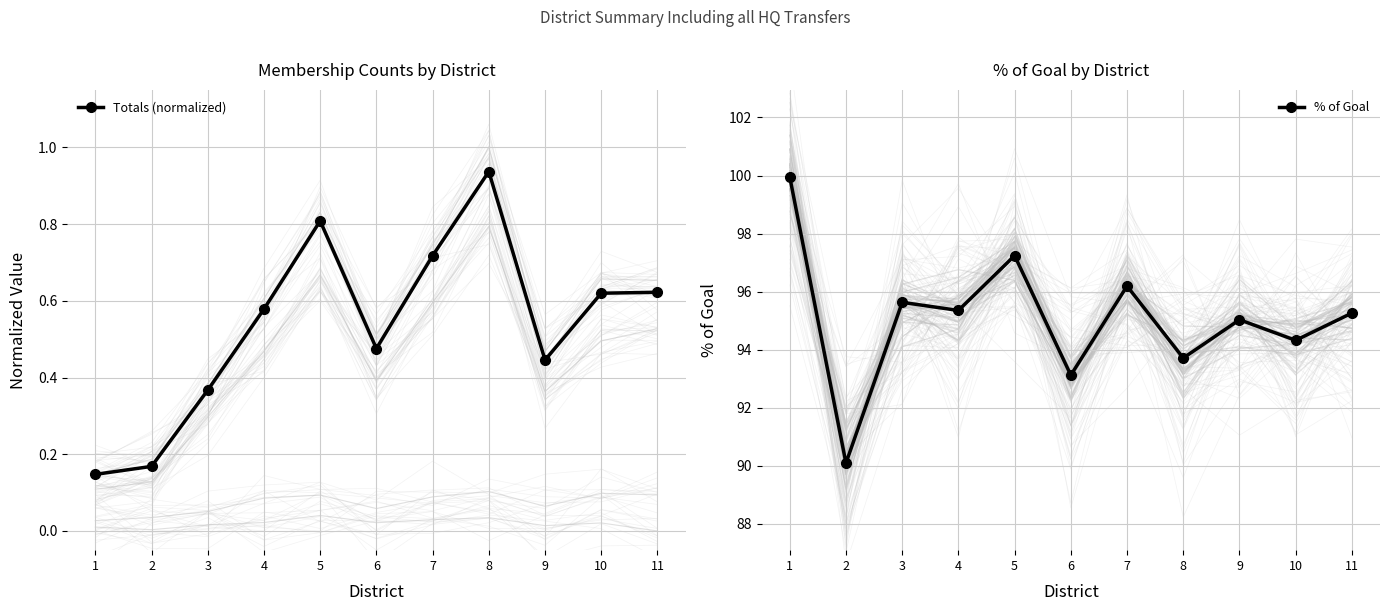

List the series in order of their overall mean, lowest first.

Totals (normalized), % of Goal